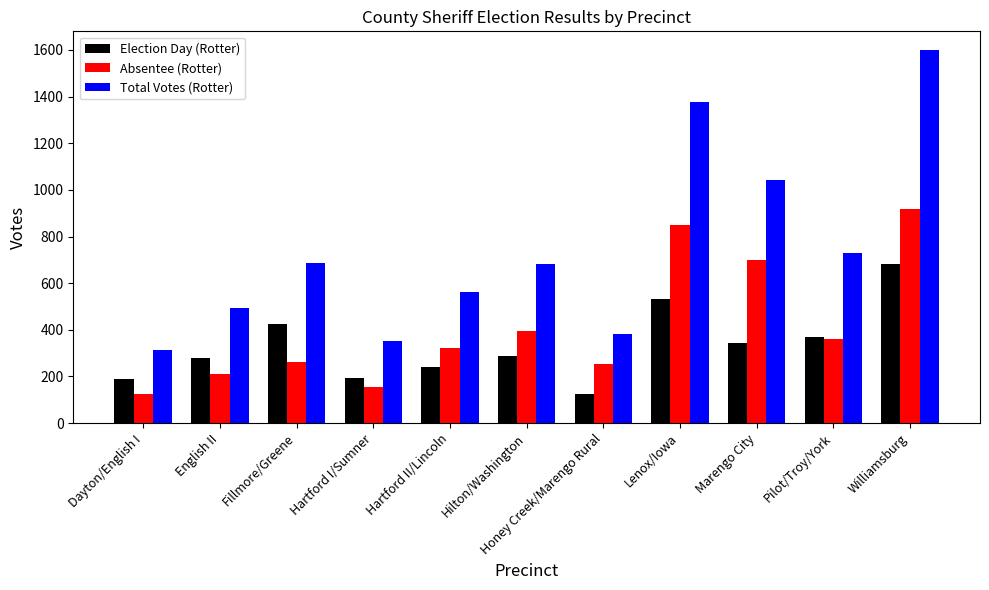

The Total Votes (Rotter) series shows 381 at Honey Creek/Marengo Rural. True or false?

True